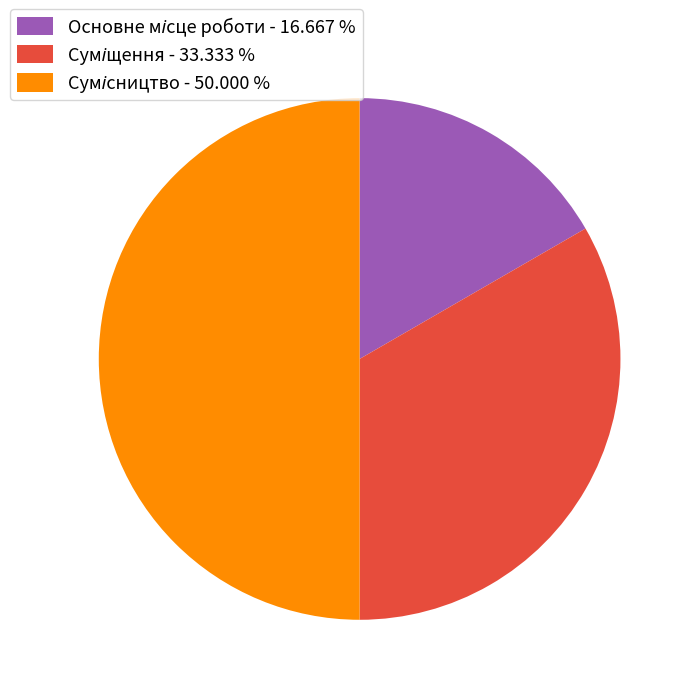

What is the largest slice in the pie chart?

Сумісництво